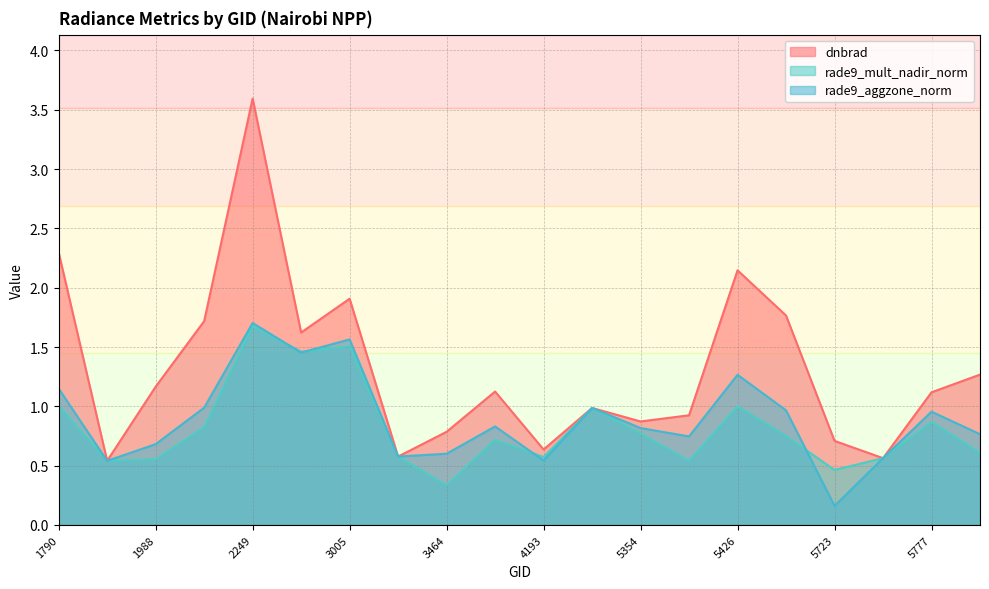

Is the value of rade9_aggzone_norm at 4445 greater than the value of rade9_mult_nadir_norm at 2051?

Yes